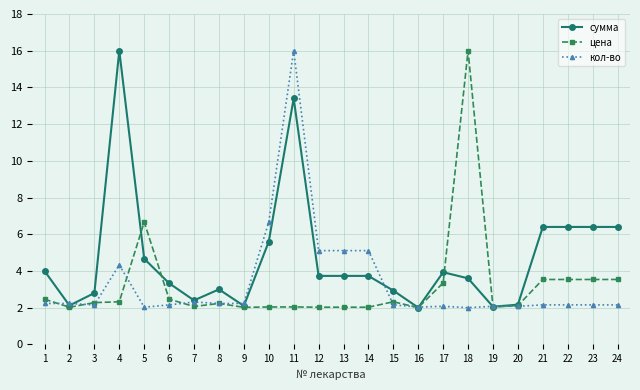

How many data points does each series have?

24